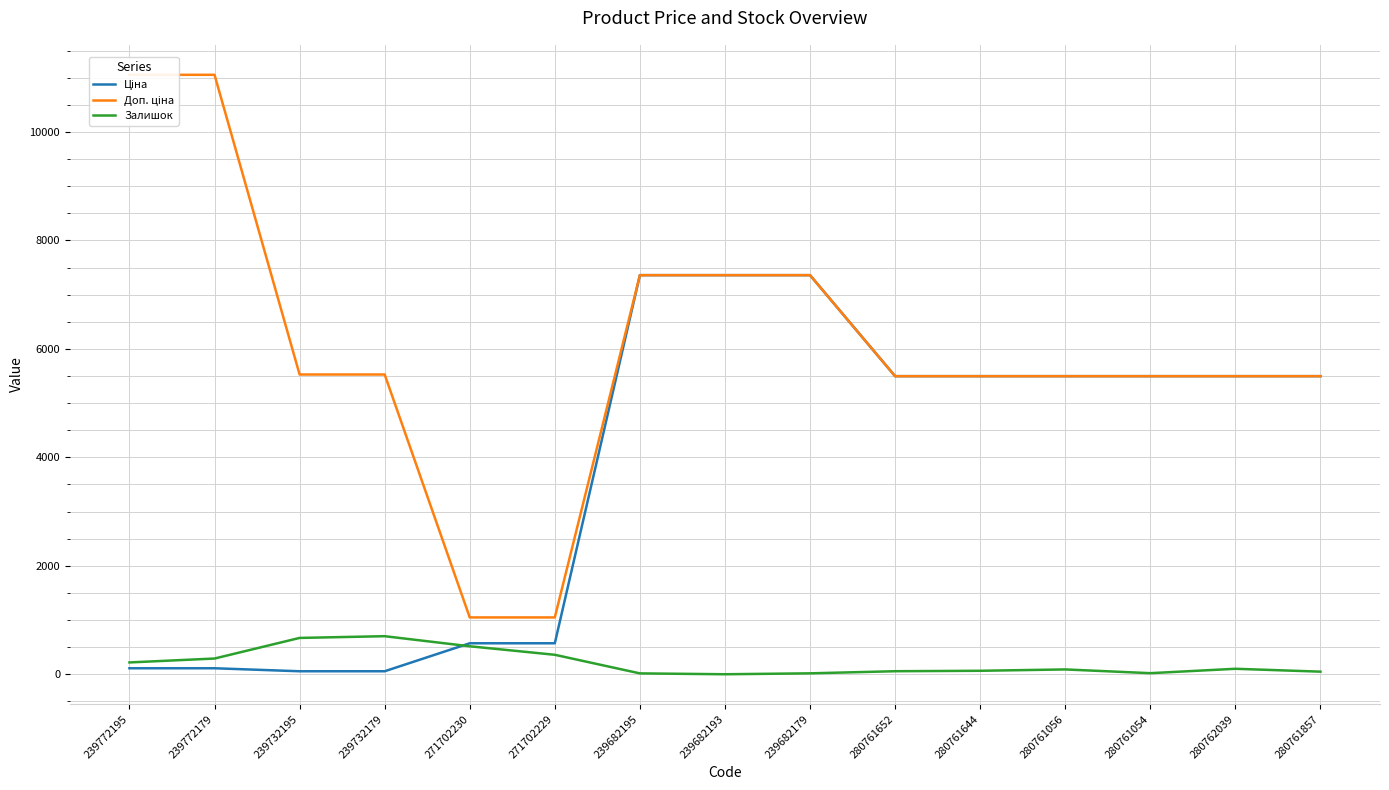

At how many categories does at least one series exceed 361?

15